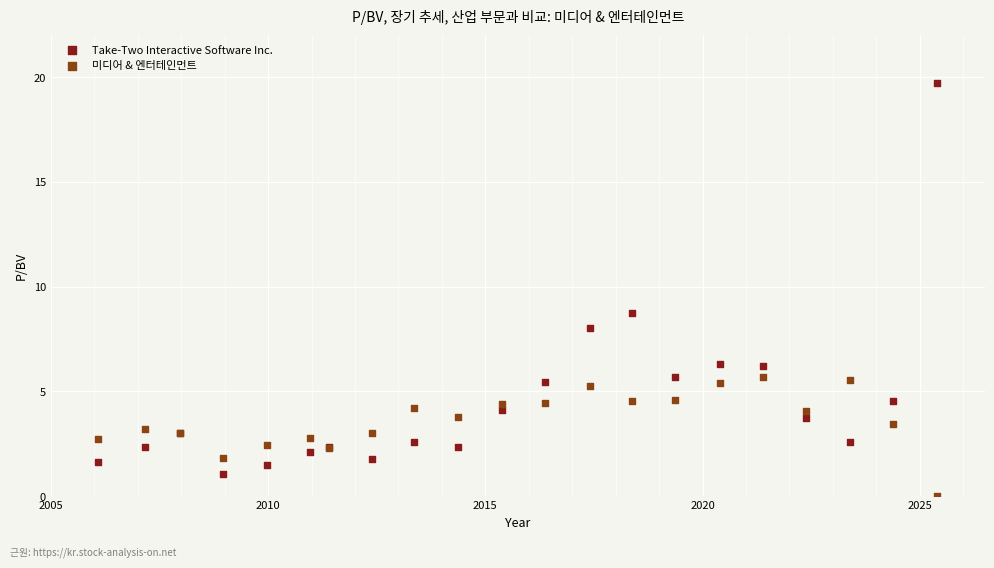

Which series reaches the minimum Y coordinate?

미디어 & 엔터테인먼트